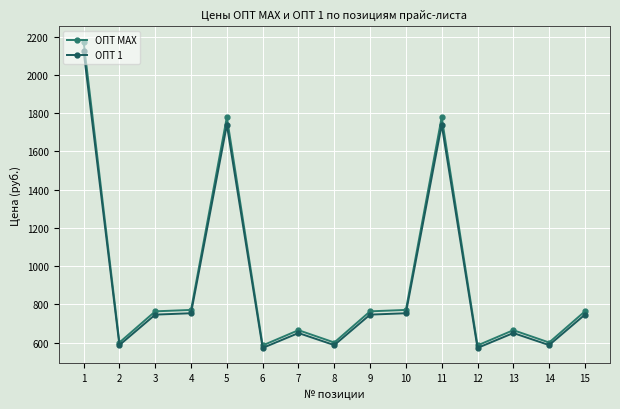

Is this an area chart (filled region under the line)?

No